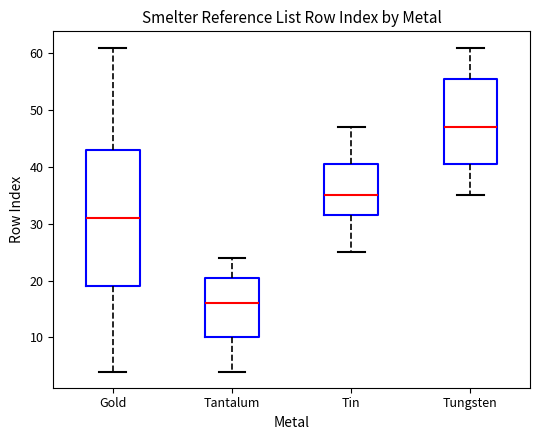

Comparing the boxes themselves (not the whiskers), which one is the tallest?

Gold